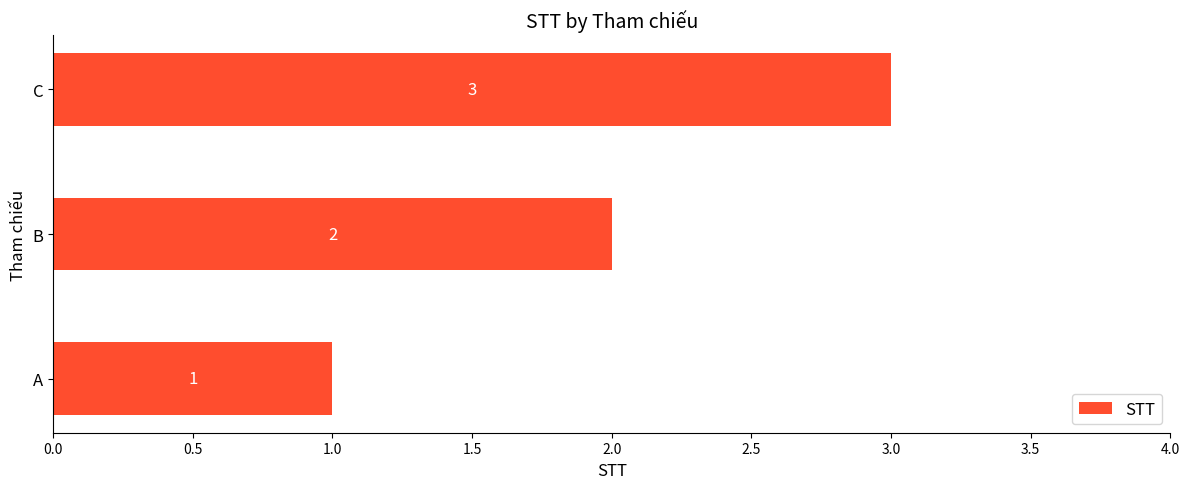

List the labels in order of value, largest first.

C, B, A